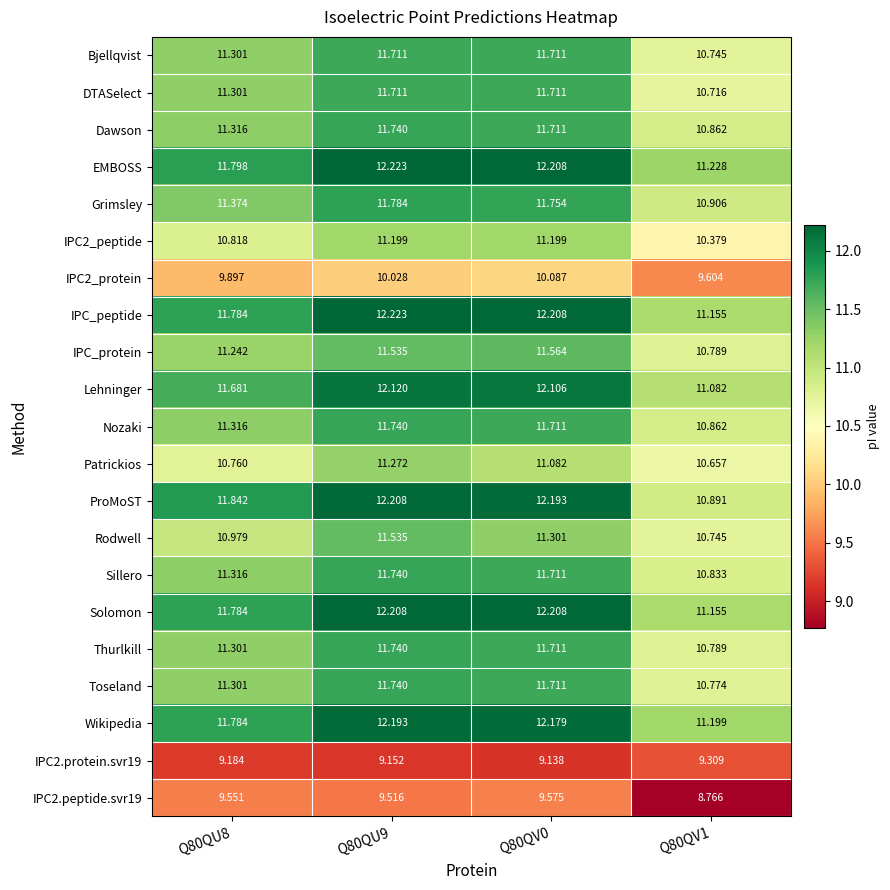

How many data points in IPC2_peptide are less than 11?

2